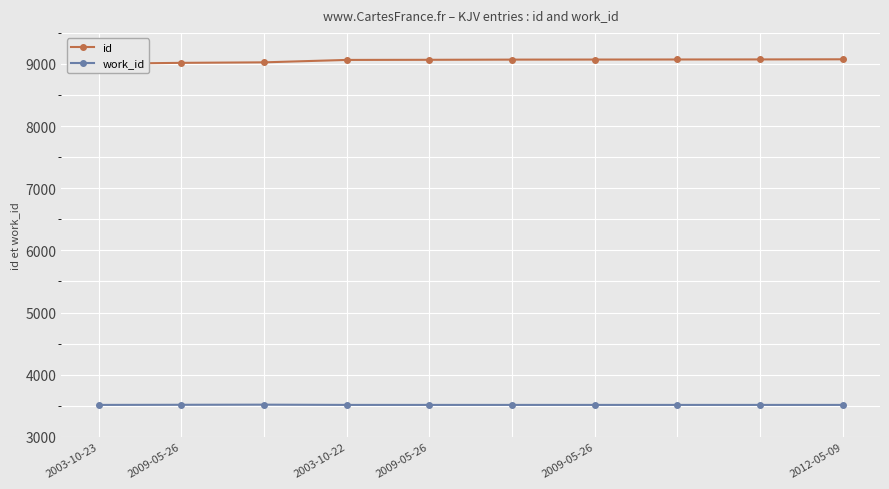

How many interior local peaks does the work_id series have?

1